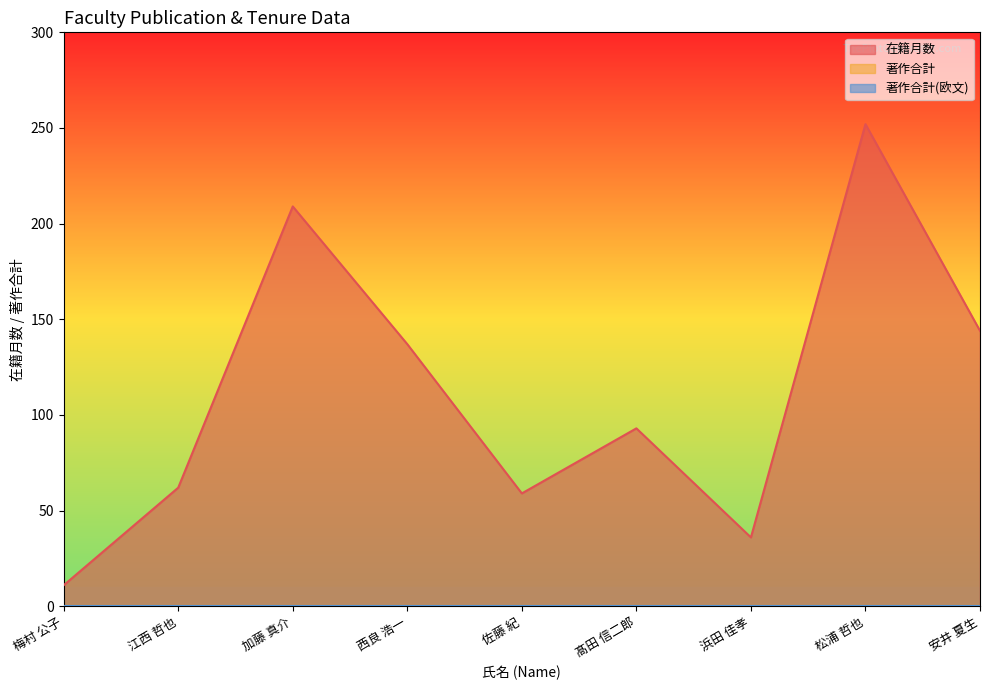

Reading left to right, transcribe all the data shown in this chart.

在籍月数: 梅村 公子=11	江西 哲也=62	加藤 真介=209	西良 浩一=137	佐藤 紀=59	髙田 信二郎=93	浜田 佳孝=36	松浦 哲也=252	安井 夏生=144
著作合計: 梅村 公子=0	江西 哲也=0	加藤 真介=0	西良 浩一=0	佐藤 紀=0	髙田 信二郎=0	浜田 佳孝=0	松浦 哲也=0	安井 夏生=0
著作合計(欧文): 梅村 公子=0	江西 哲也=0	加藤 真介=0	西良 浩一=0	佐藤 紀=0	髙田 信二郎=0	浜田 佳孝=0	松浦 哲也=0	安井 夏生=0